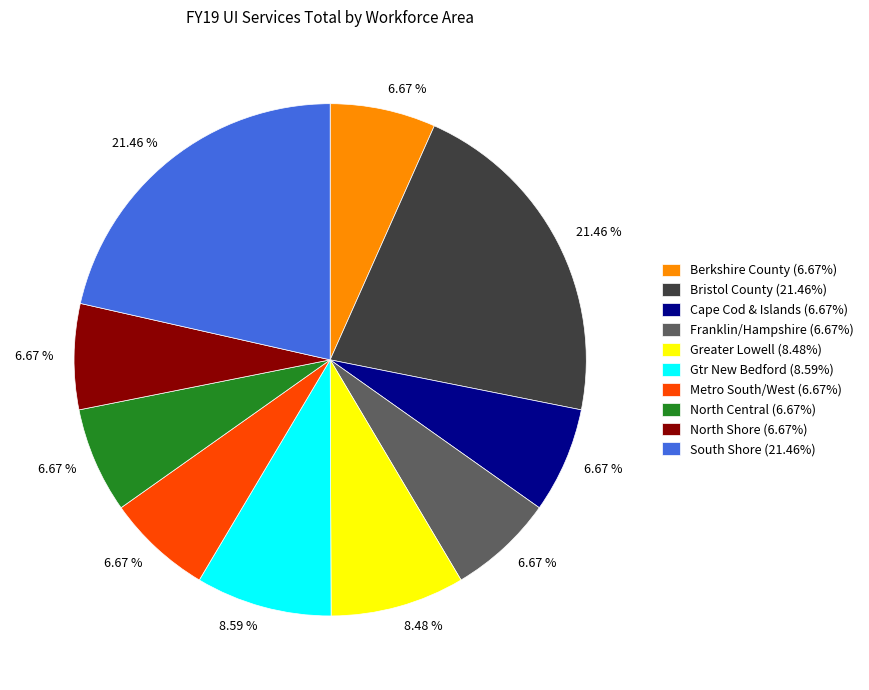

Count the number of slices in the pie.

10